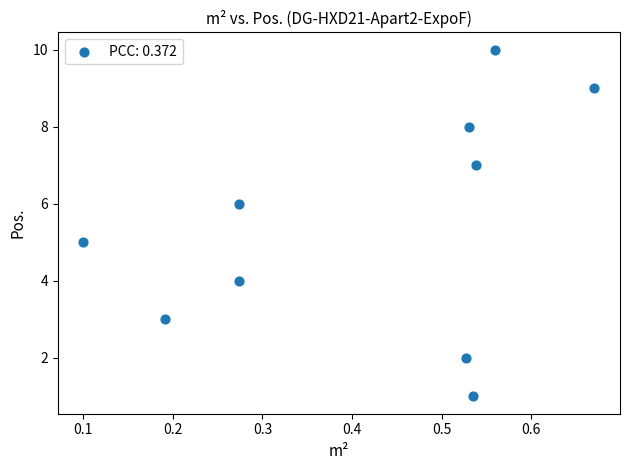

What is the average Y value?

6